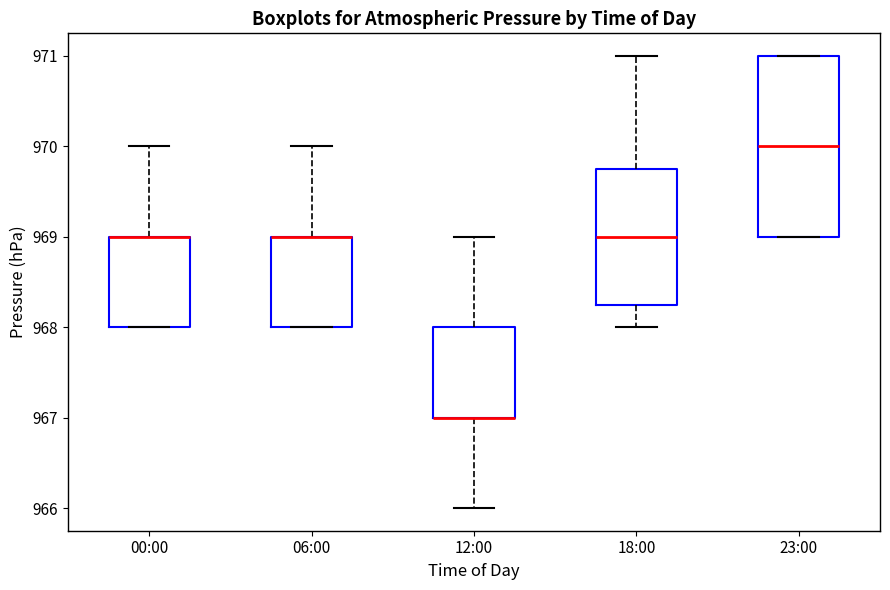

Reading left to right, read every box against the y-axis: the position of its median line, the range the box covers, and the ends of its whiskers. The values are not printed on the chart, so give them approximately, as read against the axis.

00:00: median 969.0 (drawn on the box's upper edge), box 968.0 to 969.0, whiskers 968.0 to 970.0
06:00: median 969.0 (drawn on the box's upper edge), box 968.0 to 969.0, whiskers 968.0 to 970.0
12:00: median 967.0 (drawn on the box's lower edge), box 967.0 to 968.0, whiskers 966.0 to 969.0
18:00: median 969.0, box 968.3 to 969.8, whiskers 968.0 to 971.0
23:00: median 970.0, box 969.0 to 971.0, whiskers 969.0 to 971.0